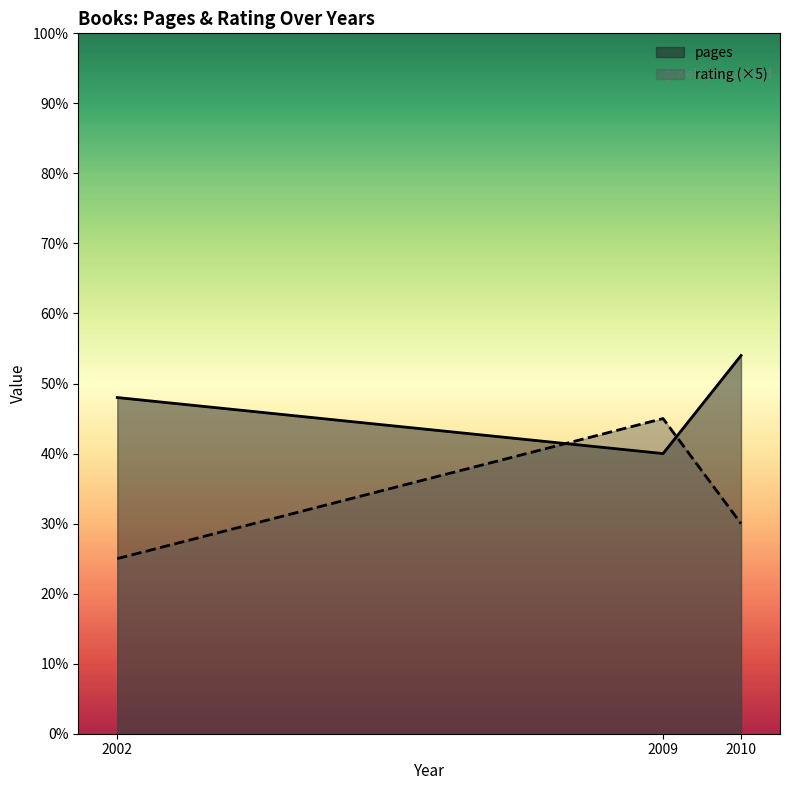

How many lines are shown in the chart?

2